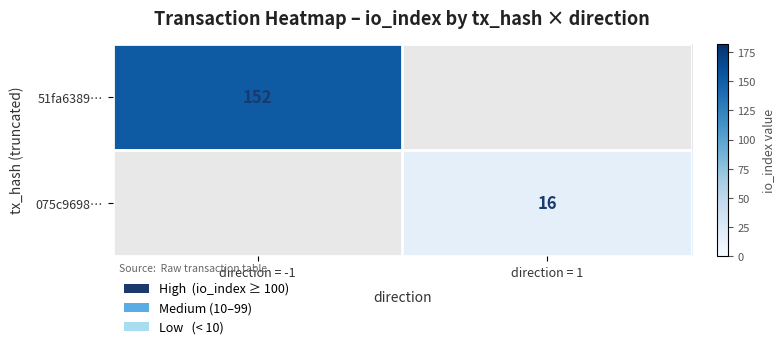

The 51fa6389… series shows 67.1 at direction = -1. True or false?

False